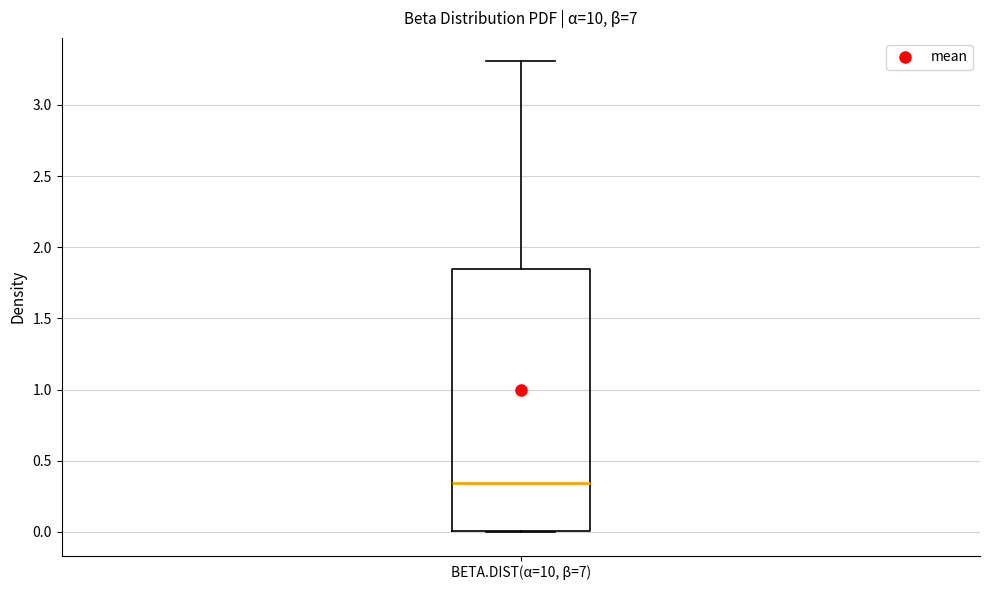

Where does the upper whisker of the box for BETA.DIST(α=10, β=7) end on the y-axis? The values are not printed on the chart, so give them approximately, as read against the axis.

3.30